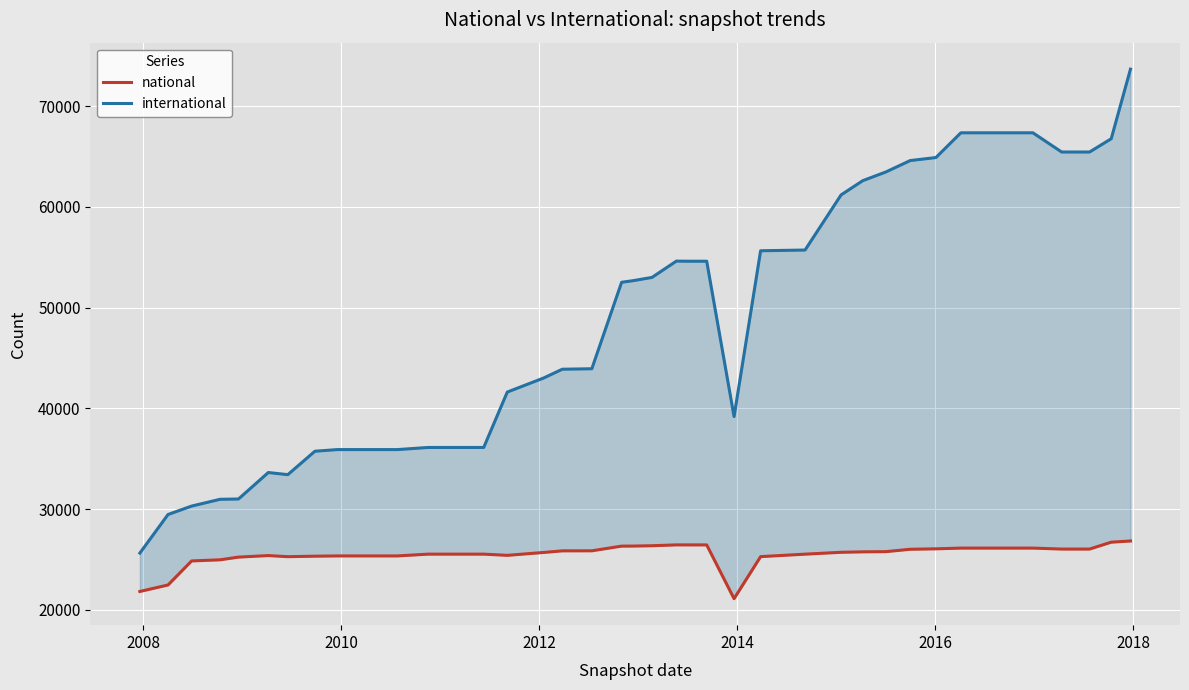

What is the difference between the maximum and minimum values in the international series?

48050